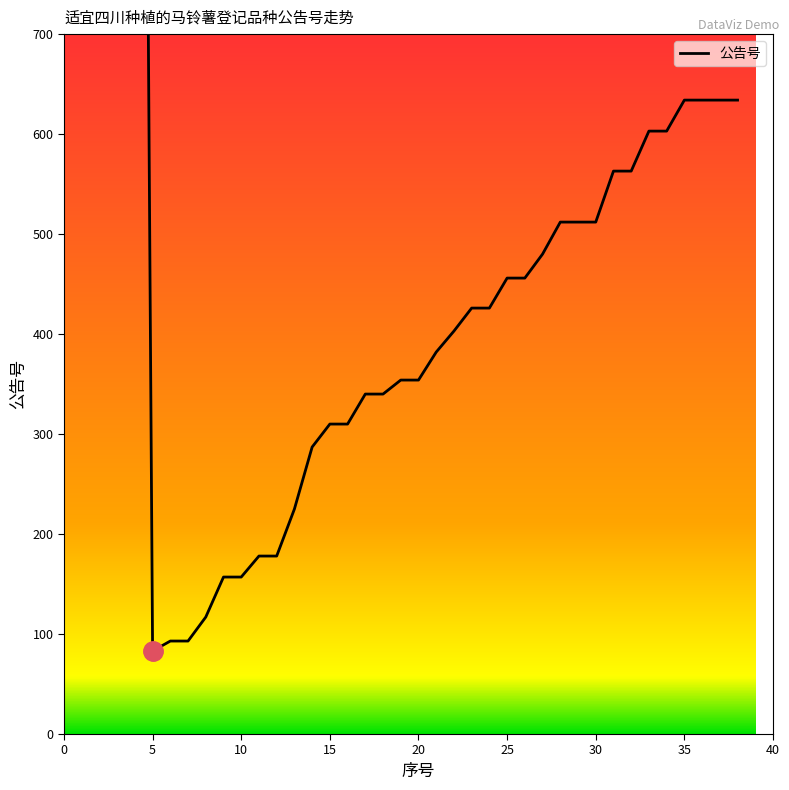

At which label is the value closest to 1366?

35